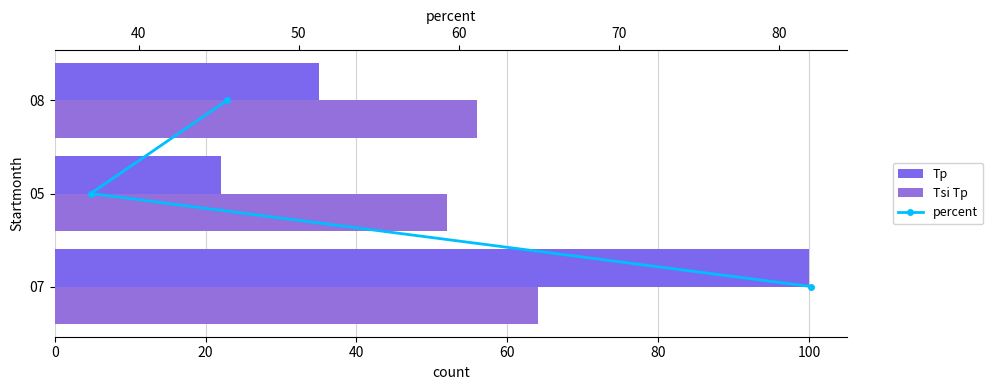

What is the sum of all Tsi Tp values?

172